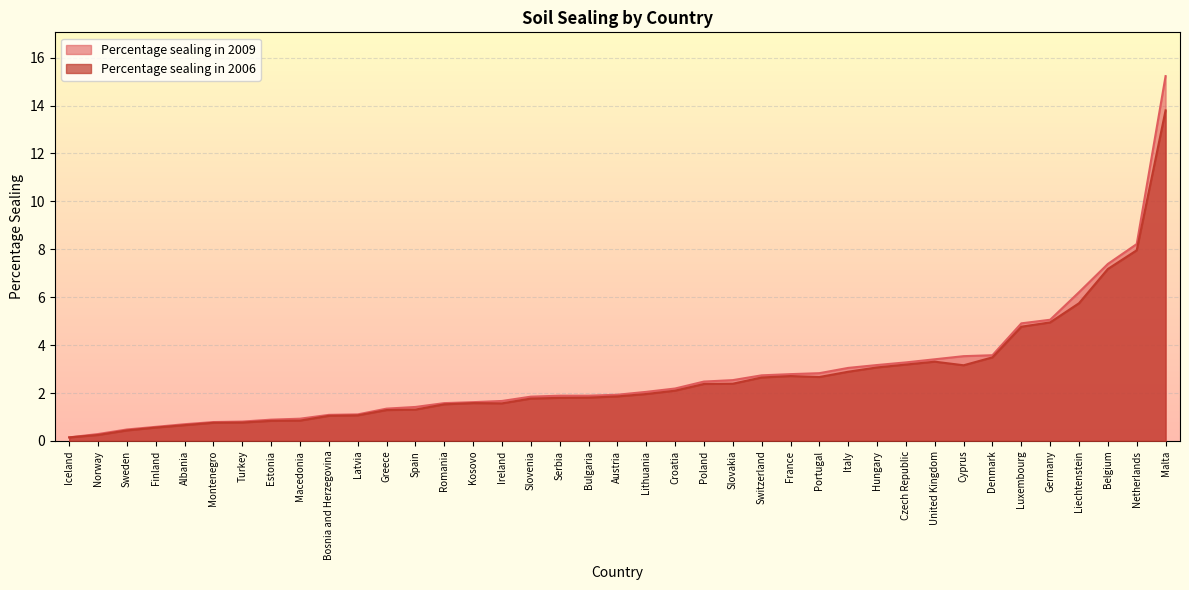

The Percentage sealing in 2009 series shows 2.5 at Poland. True or false?

True